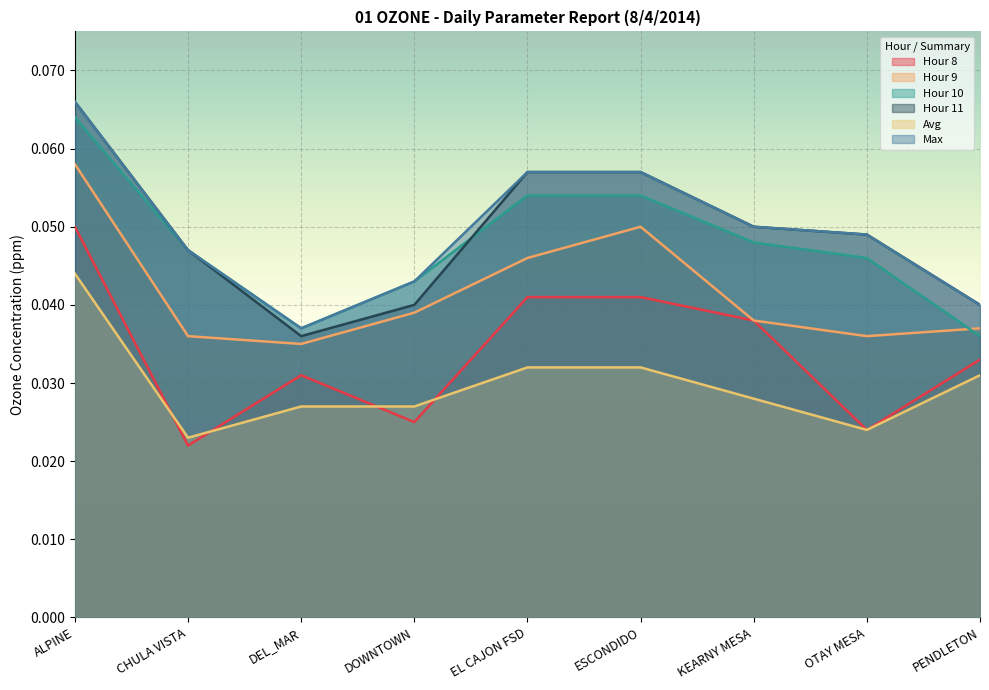

At which category is the sum across all series the highest?

ALPINE